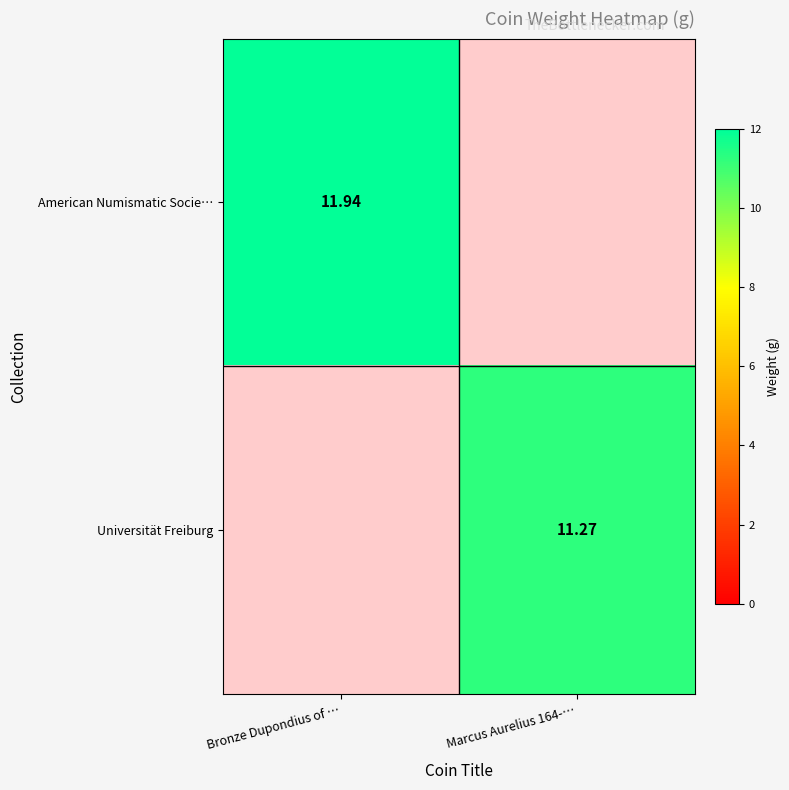

Is the value of Universität Freiburg at Marcus Aurelius 164-… greater than the value of American Numismatic Socie… at Bronze Dupondius of …?

No